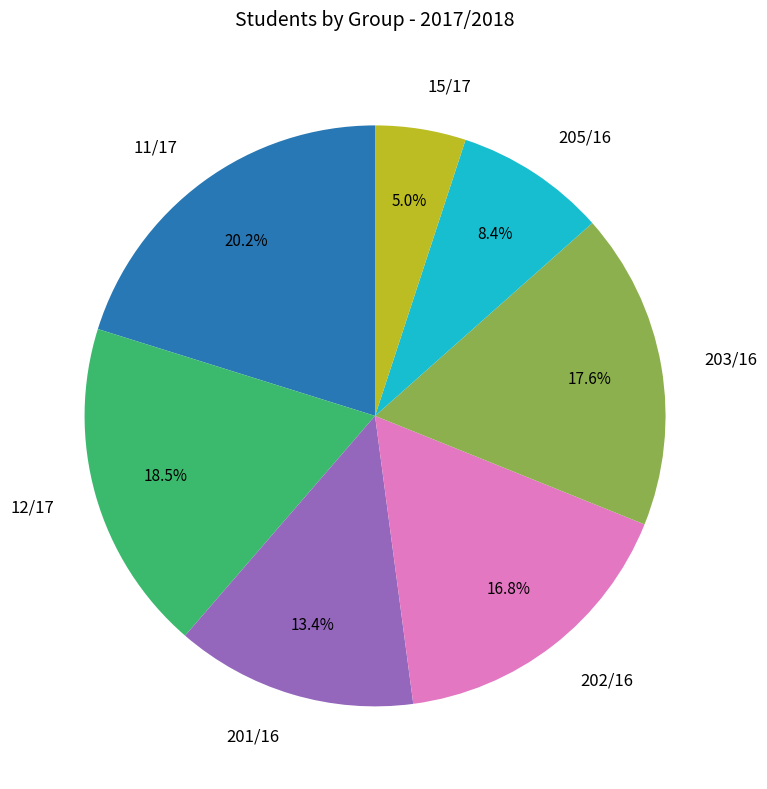

Does any single category account for the majority?

No